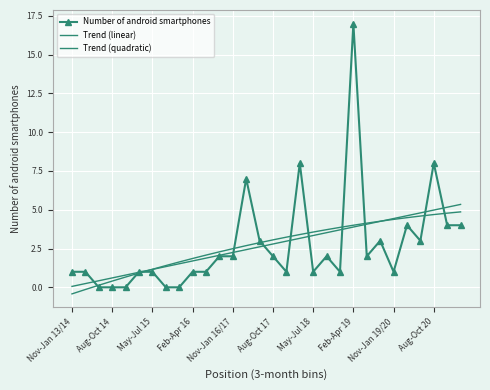

Reading left to right, extract all data points from this chart.

Number of android smartphones: 1.0	1.0	0.0	0.0	0.0	1.0	1.0	0.0	0.0	1.0	1.0	2.0	2.0	7.0	3.0	2.0	1.0	8.0	1.0	2.0	1.0	17.0	2.0	3.0	1.0	4.0	3.0	8.0	4.0	4.0
Trend (linear): 0.1	0.2	0.4	0.6	0.8	1.0	1.2	1.3	1.5	1.7	1.9	2.1	2.2	2.4	2.6	2.8	3.0	3.2	3.3	3.5	3.7	3.9	4.1	4.2	4.4	4.6	4.8	5.0	5.2	5.3
Trend (quadratic): -0.4	-0.1	0.1	0.4	0.7	0.9	1.2	1.4	1.6	1.9	2.1	2.3	2.5	2.7	2.9	3.1	3.2	3.4	3.6	3.7	3.9	4.0	4.1	4.3	4.4	4.5	4.6	4.7	4.8	4.9